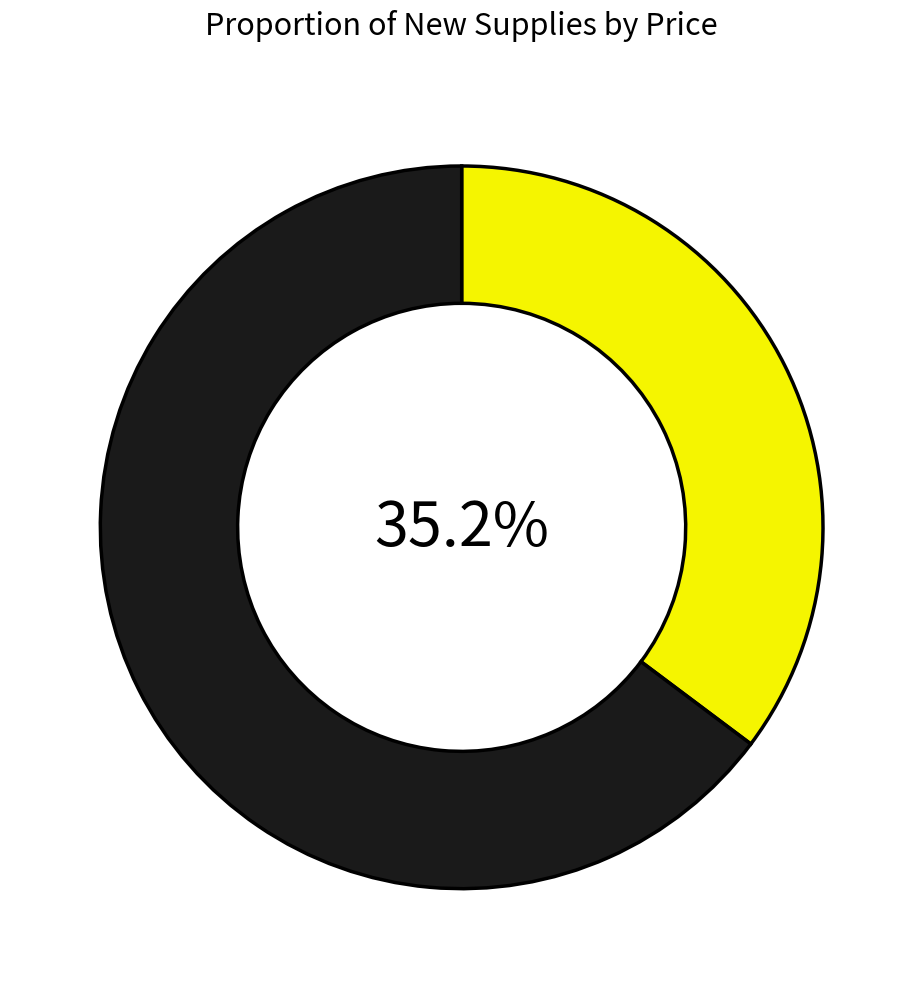

Is there a majority slice in this chart?

Yes